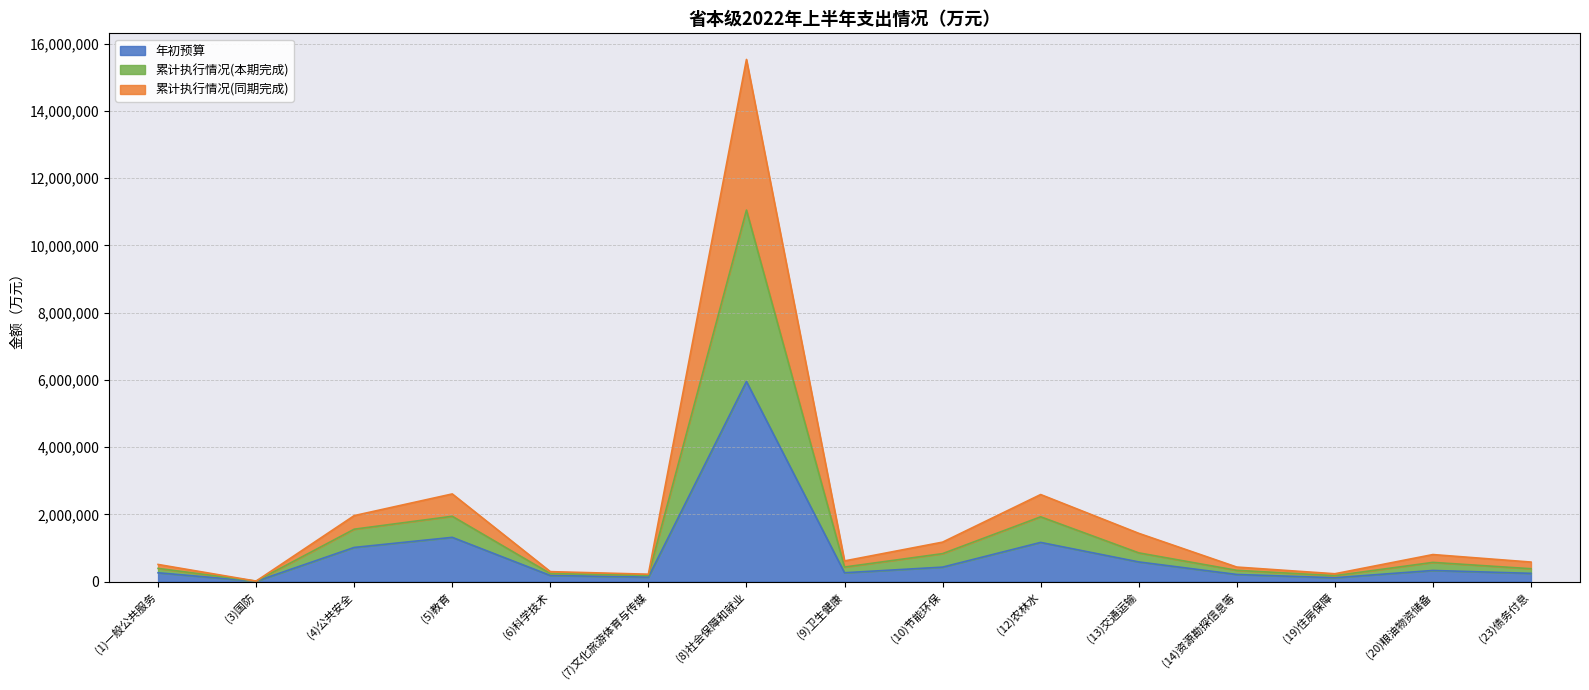

At which category is the sum across all series the highest?

(8)社会保障和就业